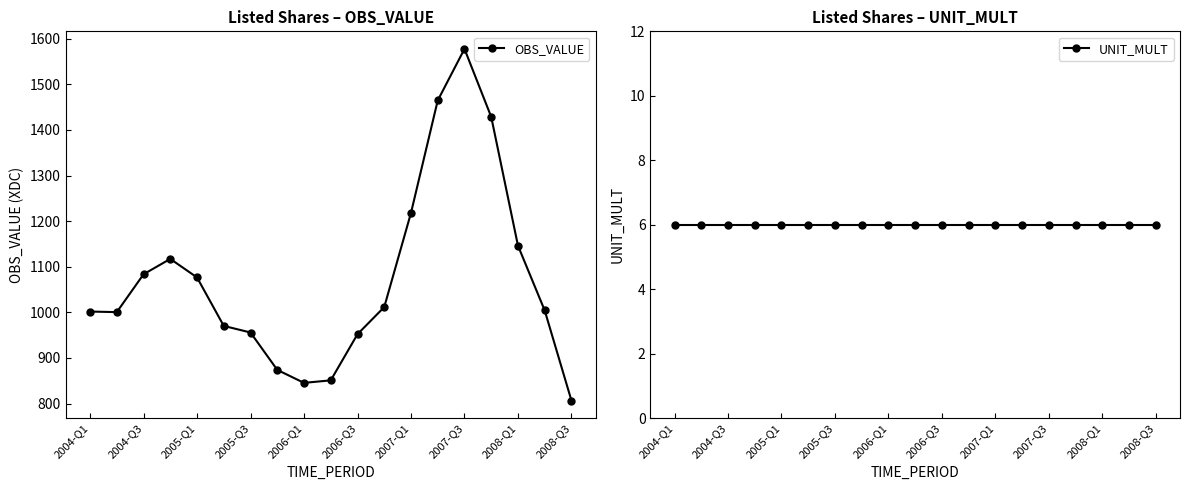

Rank the series by their average value, from lowest to highest.

UNIT_MULT, OBS_VALUE